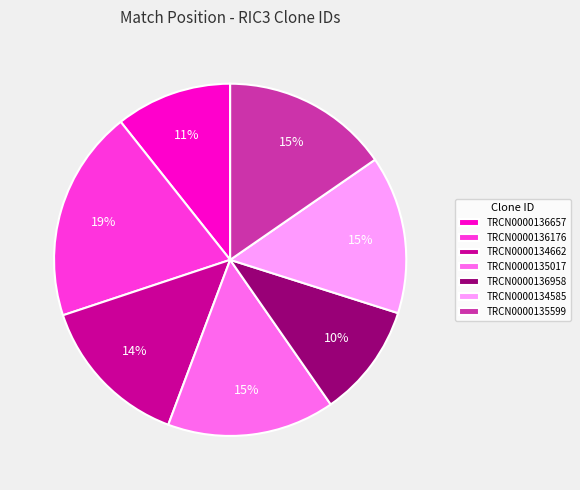

What is the largest slice in the pie chart?

TRCN0000136176